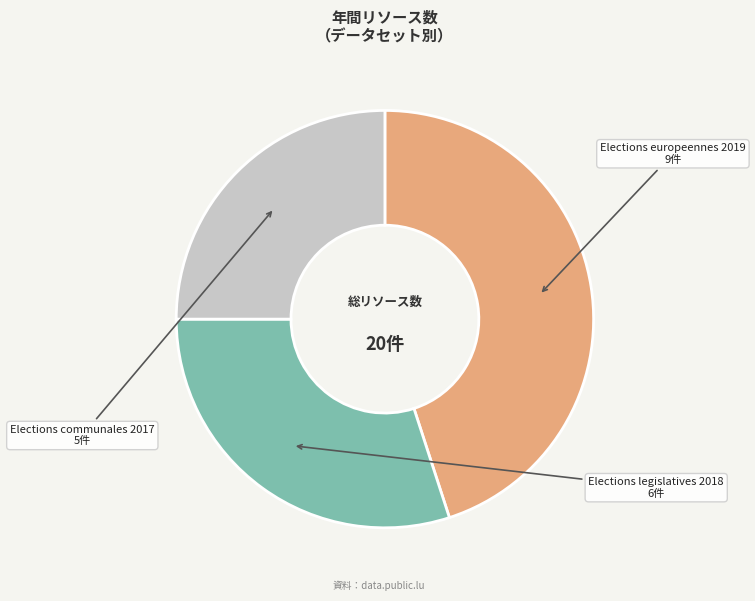

Does any single category account for the majority?

No